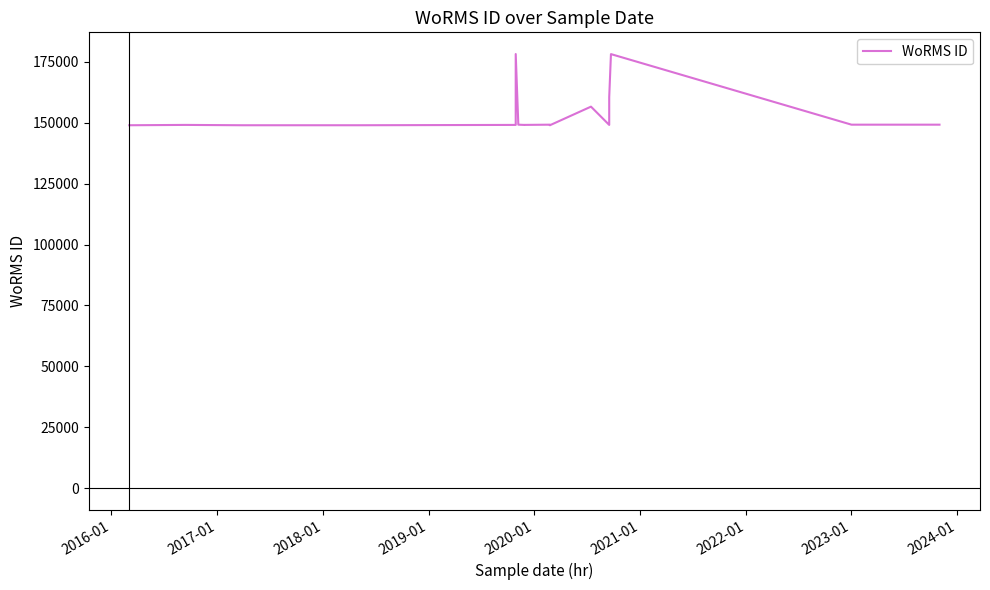

How many lines are shown in the chart?

1